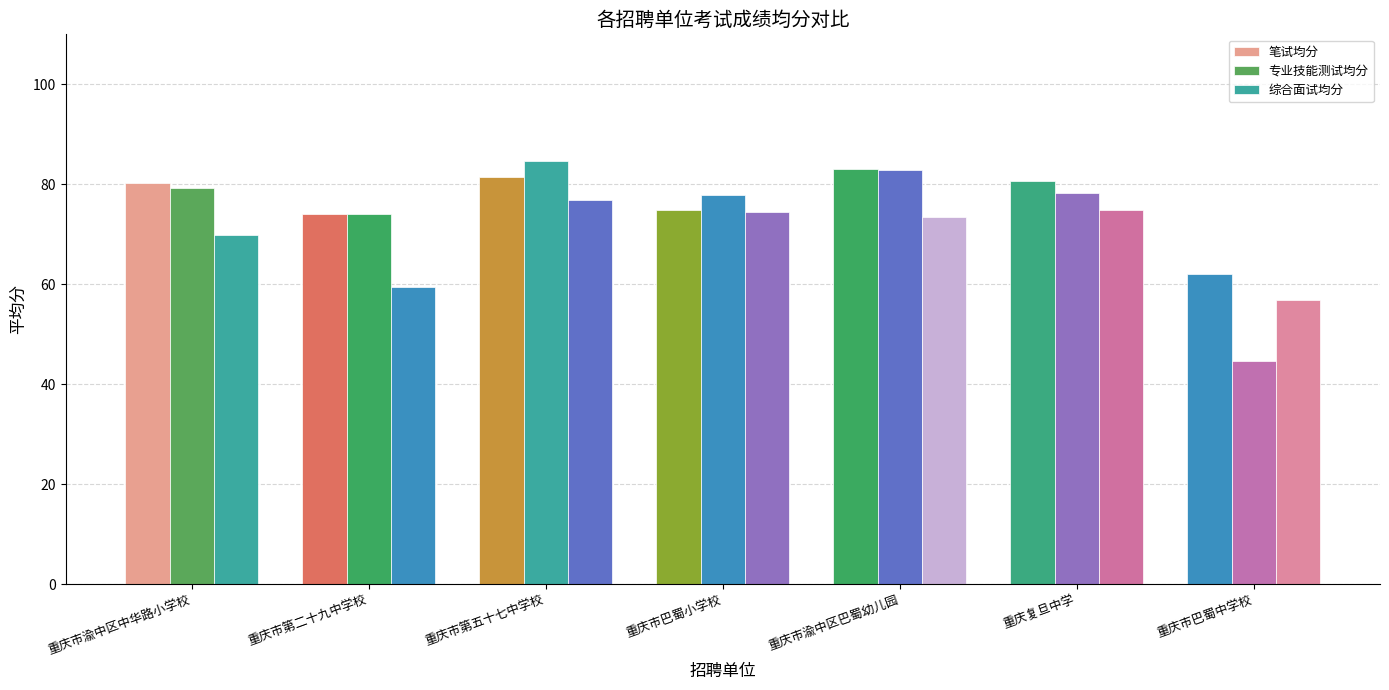

Where is 综合面试均分 nearest to the value 66?

重庆市渝中区中华路小学校